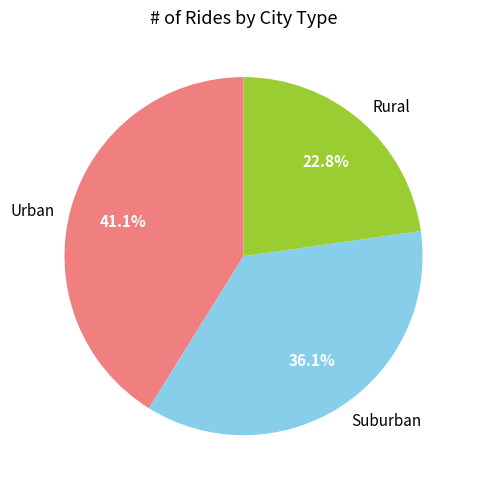

Which has a higher value, Urban or Suburban?

Urban